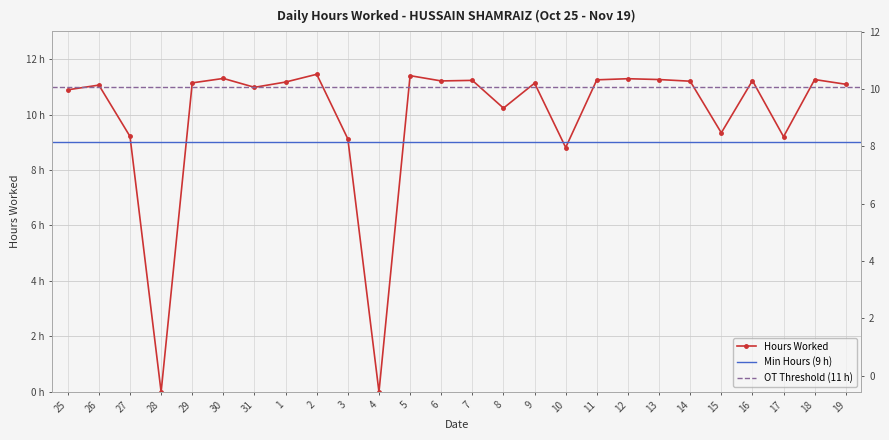

Where is the data nearest to the value 5?

10